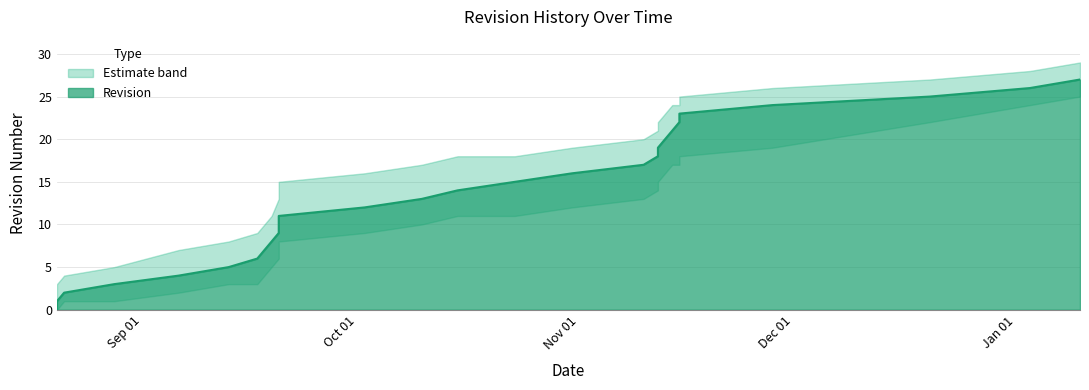

List the labels in order of value, largest first.

2013-01-10, 2013-01-03, 2012-12-20, 2012-11-28, 2012-11-15, 2012-11-15, 2012-11-14, 2012-11-13, 2012-11-12, 2012-11-12, 2012-11-10, 2012-10-31, 2012-10-23, 2012-10-15, 2012-10-10, 2012-10-02, 2012-09-20, 2012-09-20, 2012-09-20, 2012-09-19, 2012-09-18, 2012-09-17, 2012-09-13, 2012-09-06, 2012-08-28, 2012-08-21, 2012-08-20, 2012-08-20